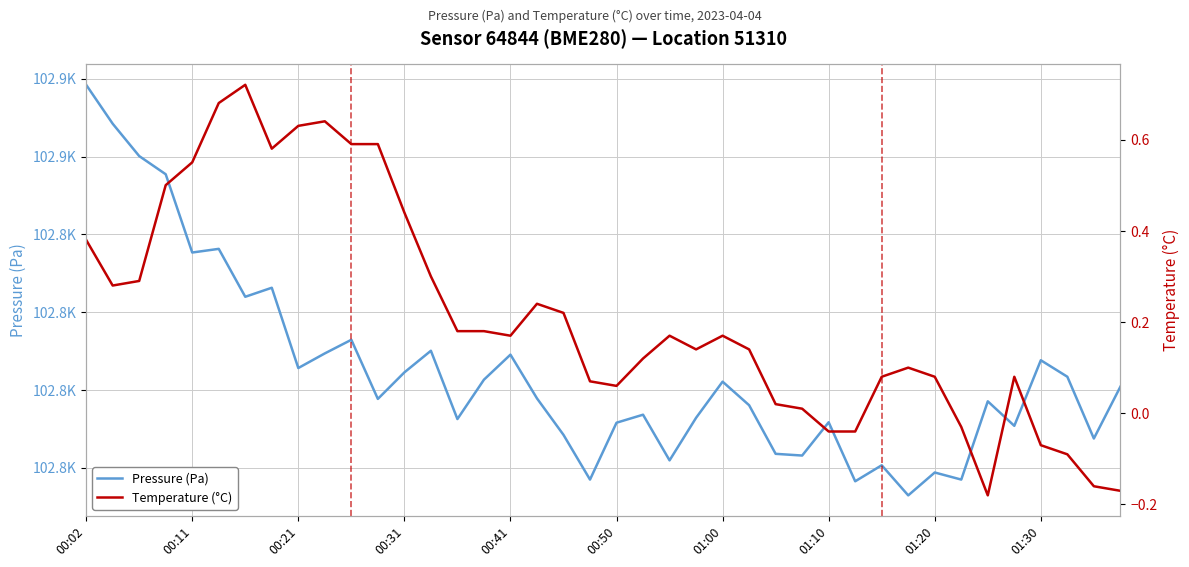

True or false: Pressure (Pa) and Temperature (°C) intersect in this chart.

False